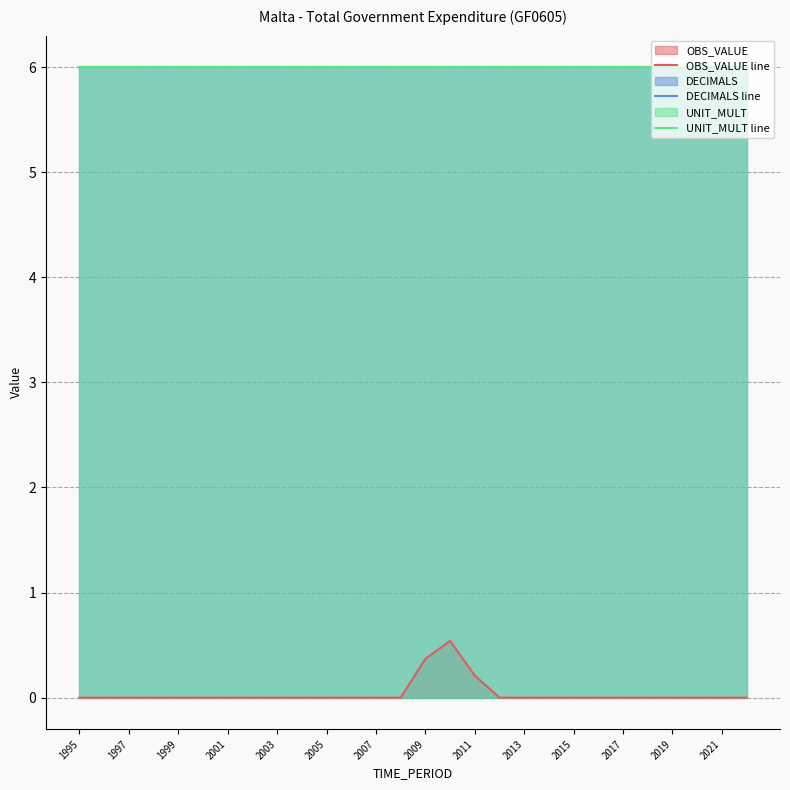

How many values in OBS_VALUE line are above zero?

3